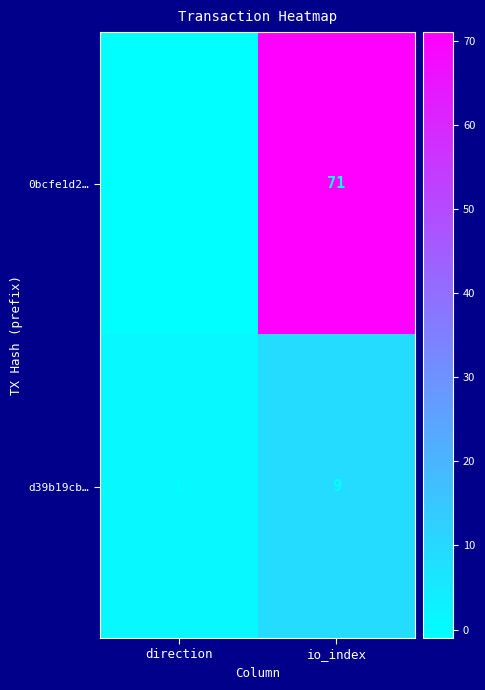

Is it true that 0bcfe1d2… equals 71 at io_index?

True